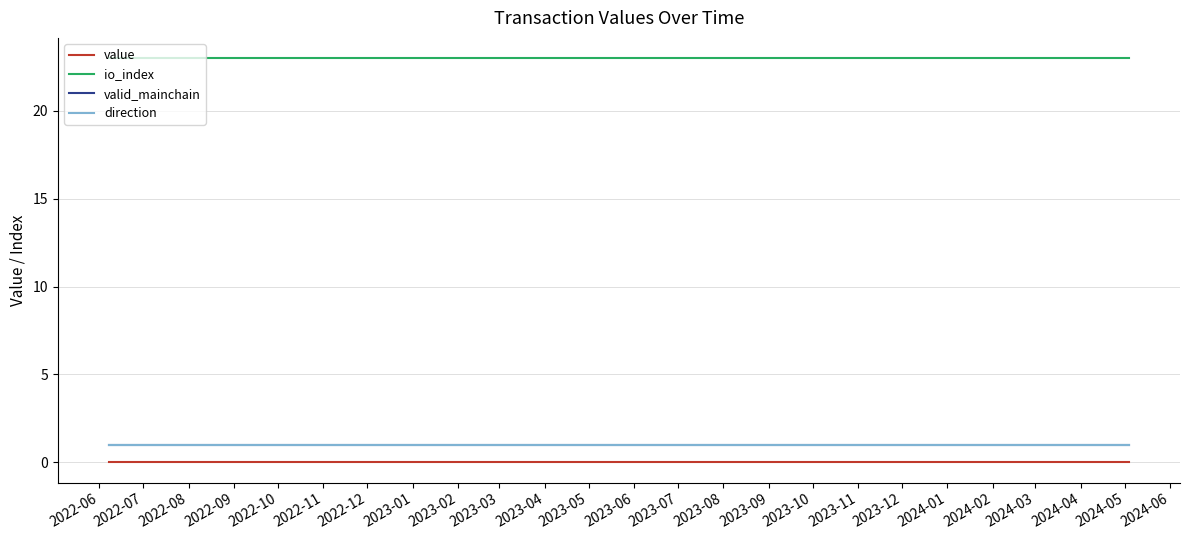

Rank the series by their maximum value, from highest to lowest.

io_index, valid_mainchain, direction, value